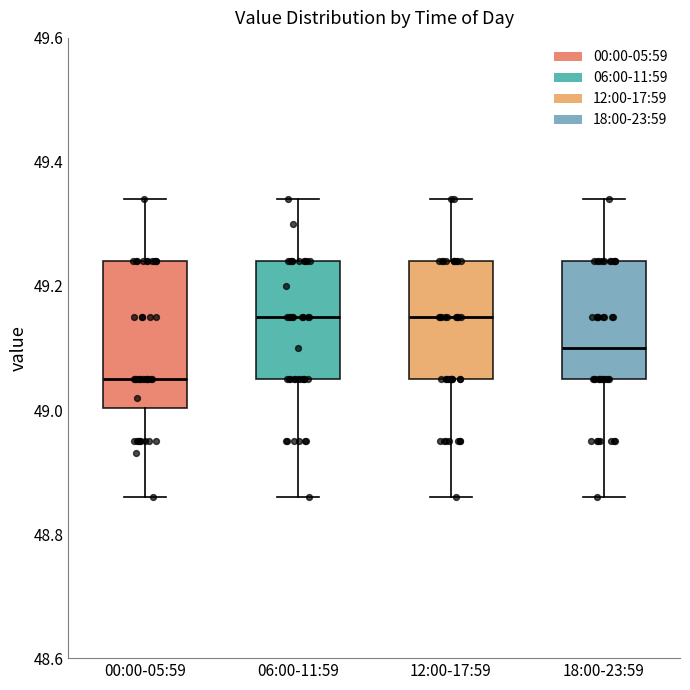

Reading left to right, read every box against the y-axis: the position of its median line, the range the box covers, and the ends of its whiskers. The values are not printed on the chart, so give them approximately, as read against the axis.

00:00-05:59: median 49.06, box 49.00 to 49.24, whiskers 48.86 to 49.34
06:00-11:59: median 49.16, box 49.06 to 49.24, whiskers 48.86 to 49.34
12:00-17:59: median 49.16, box 49.06 to 49.24, whiskers 48.86 to 49.34
18:00-23:59: median 49.10, box 49.06 to 49.24, whiskers 48.86 to 49.34